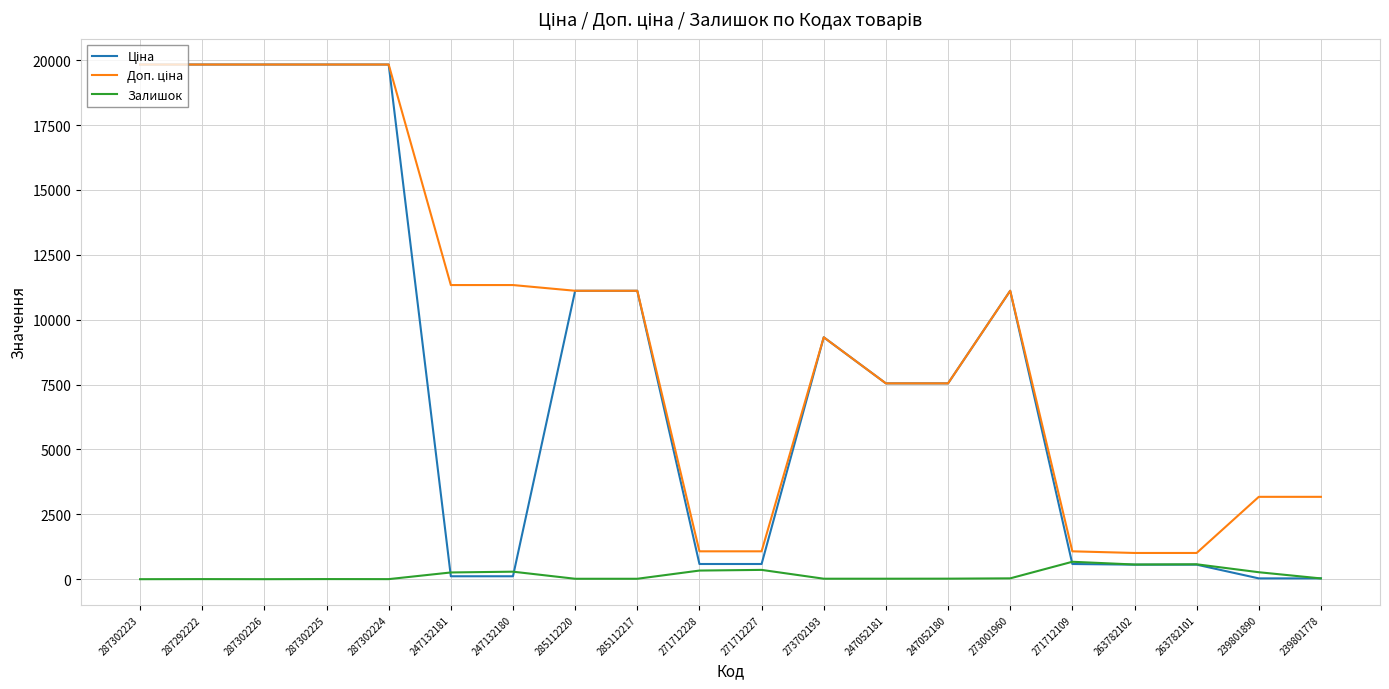

True or false: Залишок has a value of 359.0 at 271712227.

True